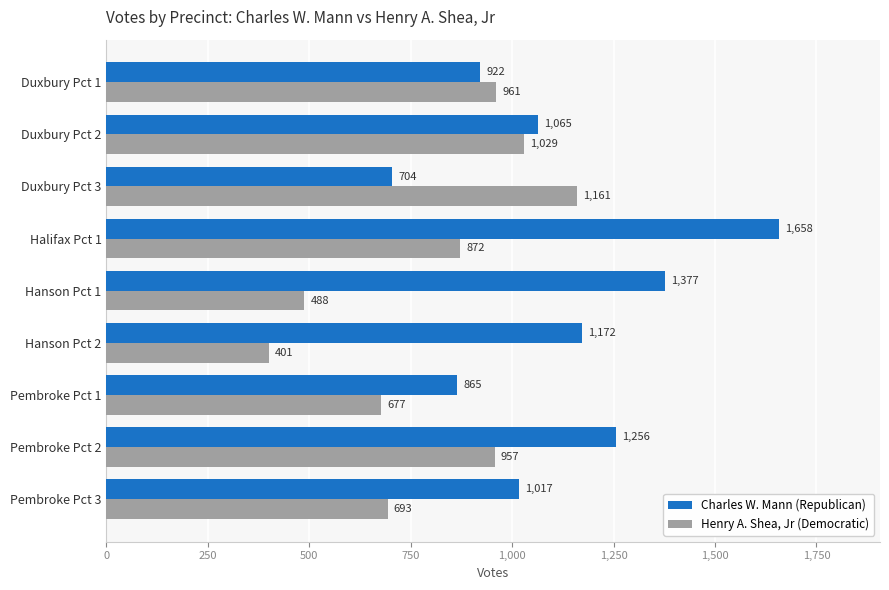

Which label corresponds to the largest value in the chart?

Halifax Pct 1